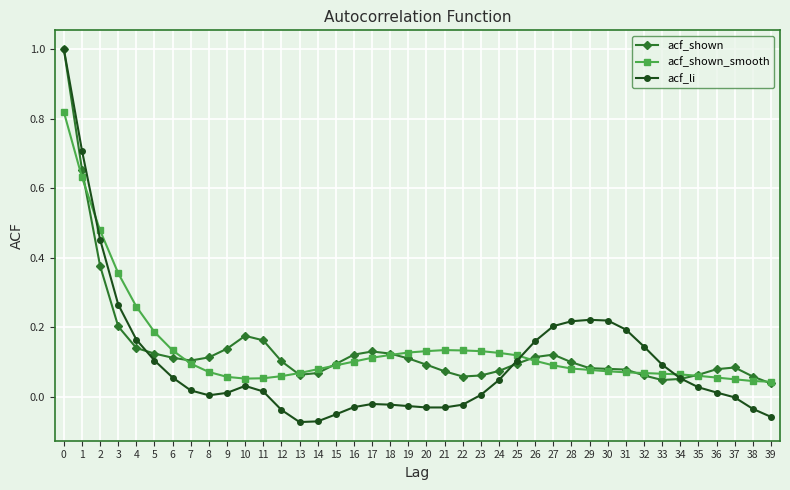

What is the difference between the maximum and minimum values in the acf_li series?

1.1